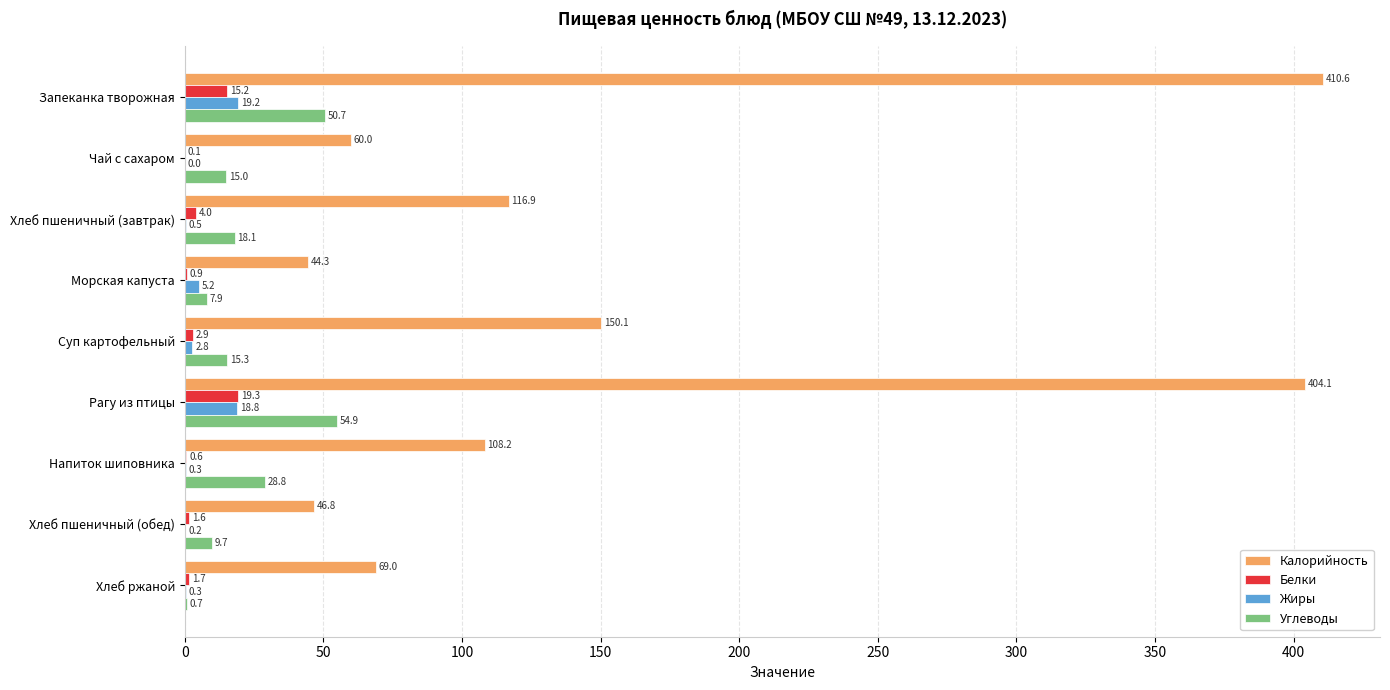

What is the sum of the Калорийность values at Хлеб пшеничный (обед) and Хлеб ржаной?

115.8